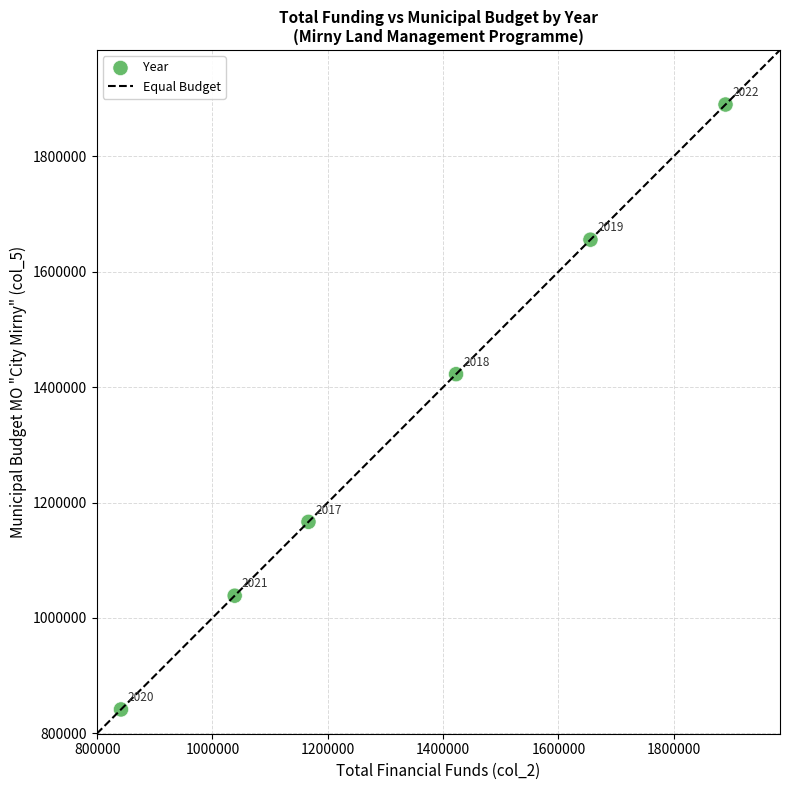

What Y value in the scatter plot is closest to 1365626?

1422503